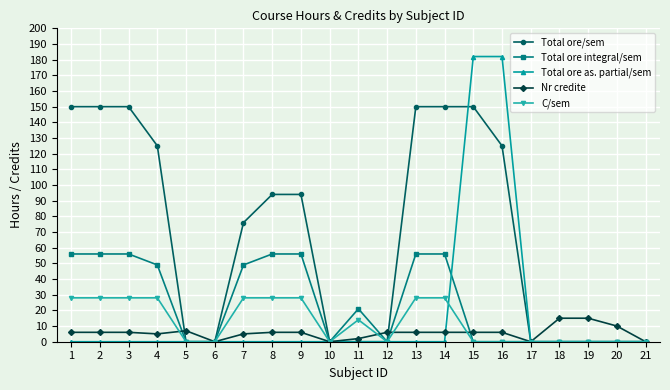

What are all the series names shown in the legend?

Total ore/sem, Total ore integral/sem, Total ore as. partial/sem, Nr credite, C/sem